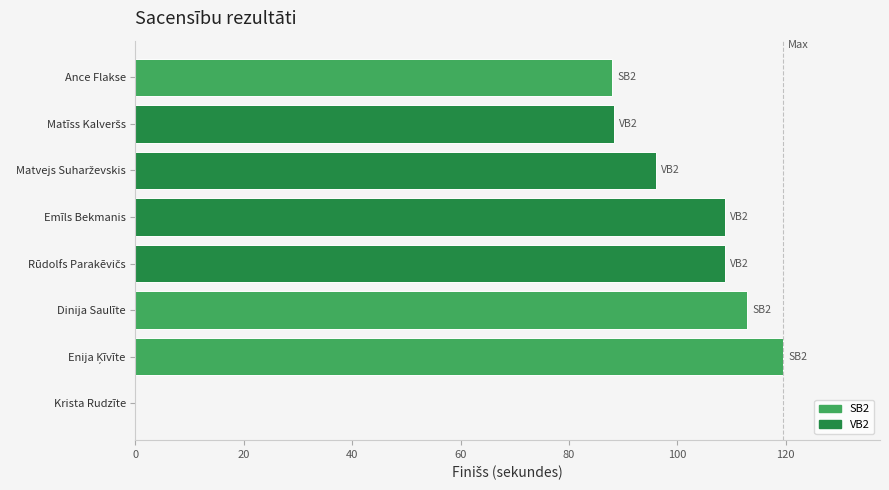

The value at Krista Rudzīte is 79.5. True or false?

False